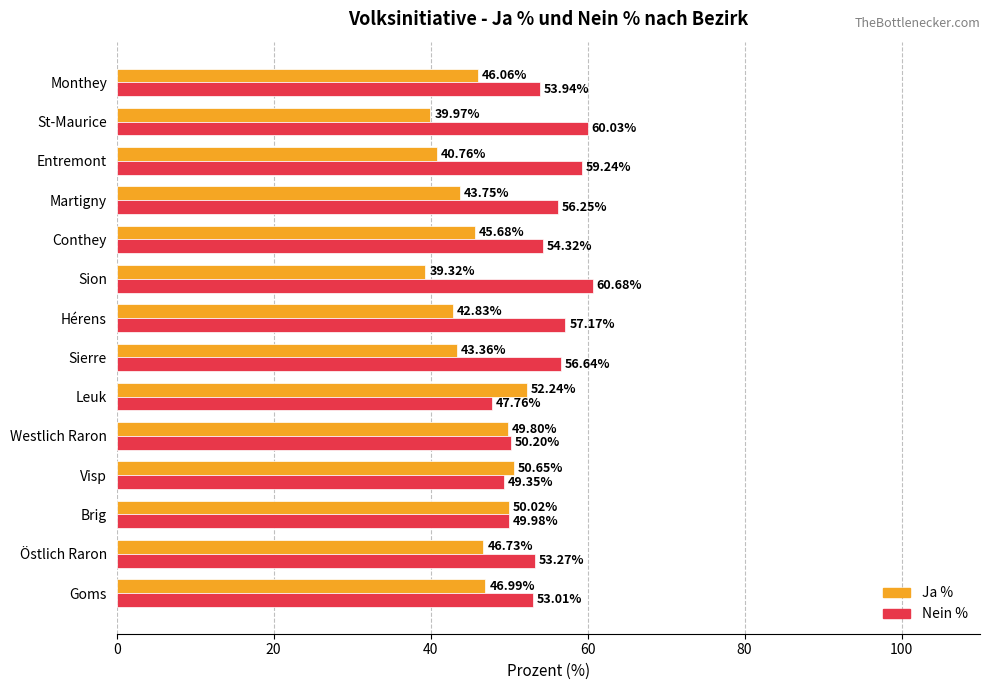

Rank the series by their maximum value, from lowest to highest.

Ja %, Nein %